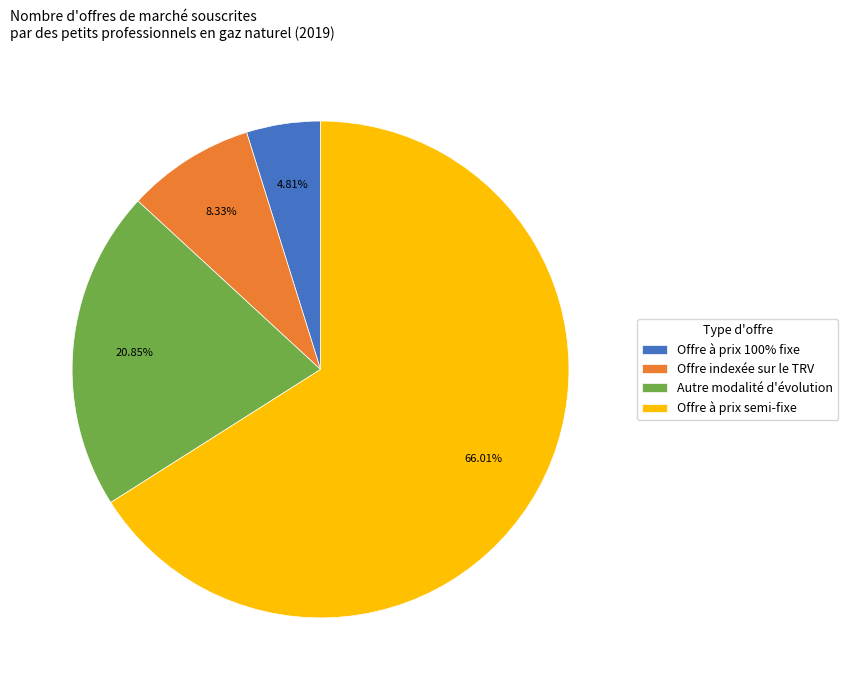

How many segments does this pie chart have?

4